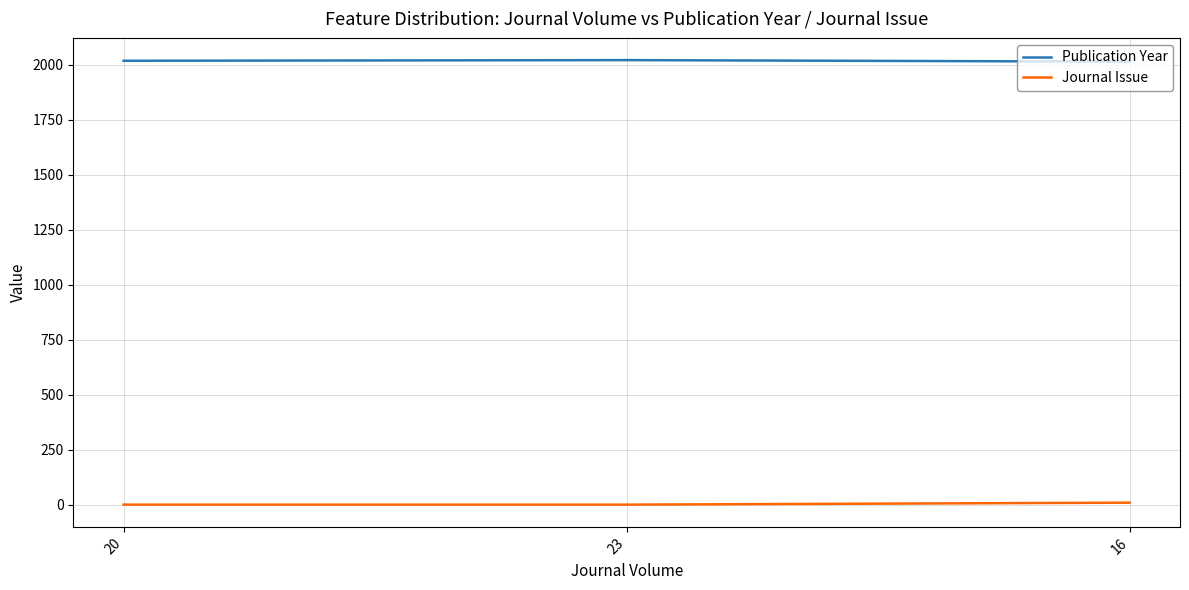

Rank the series by their average value, from highest to lowest.

Publication Year, Journal Issue